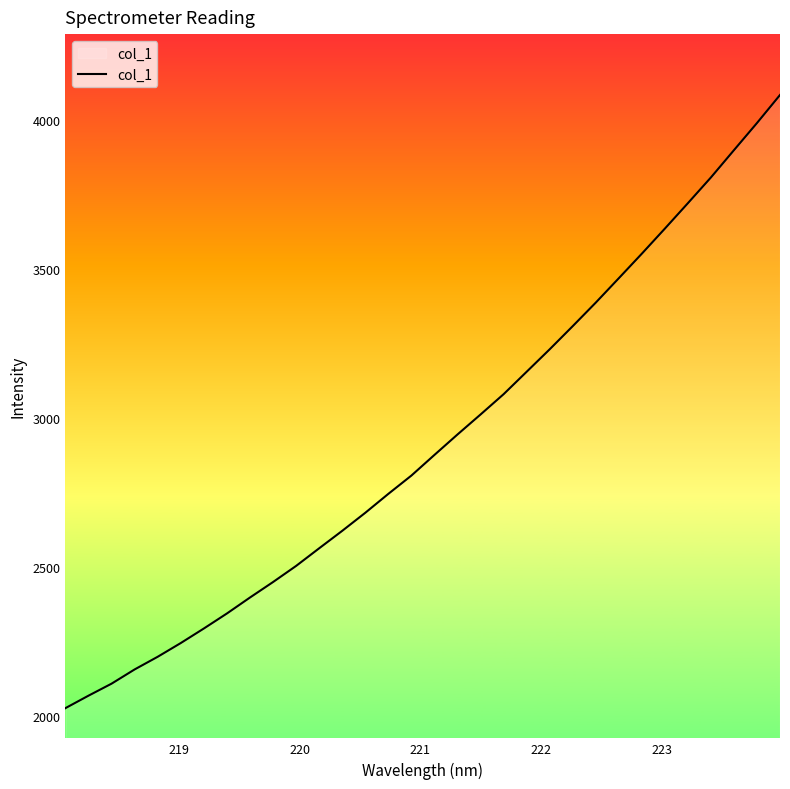

What is the greatest value displayed?

4084.6